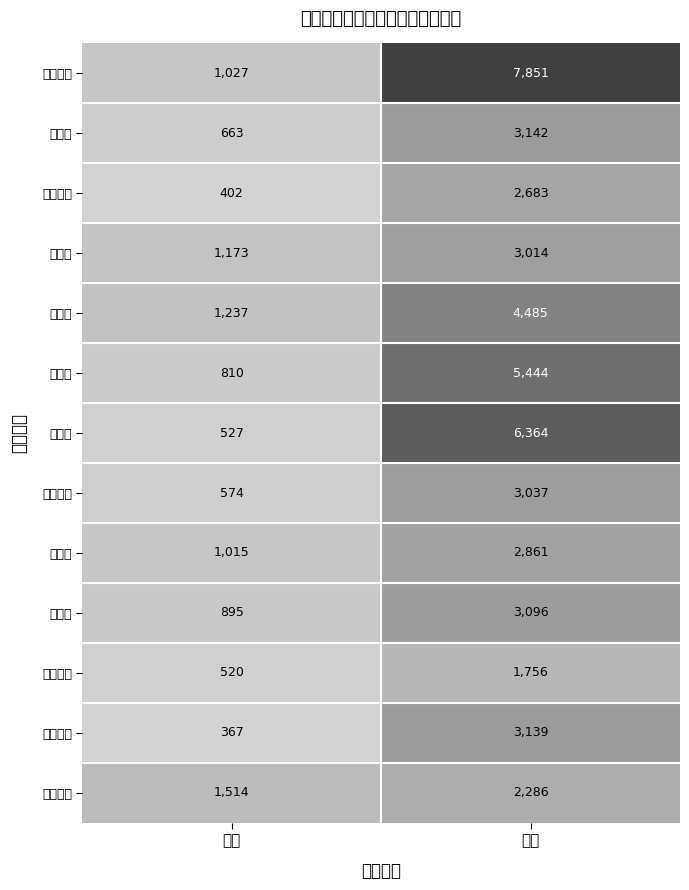

Which category has the highest value across all series?

私立